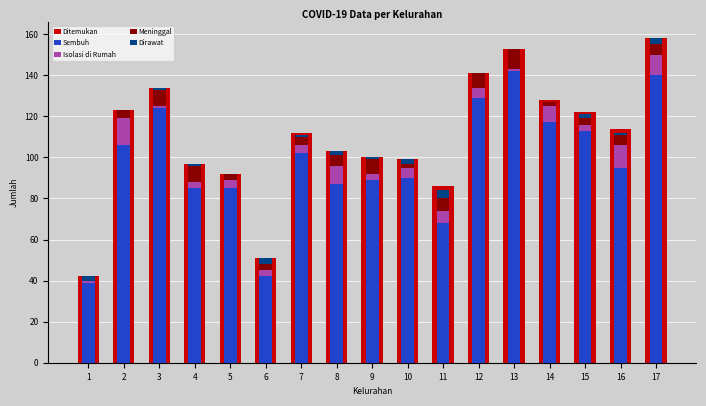

How many positive values does the Meninggal series have?

16